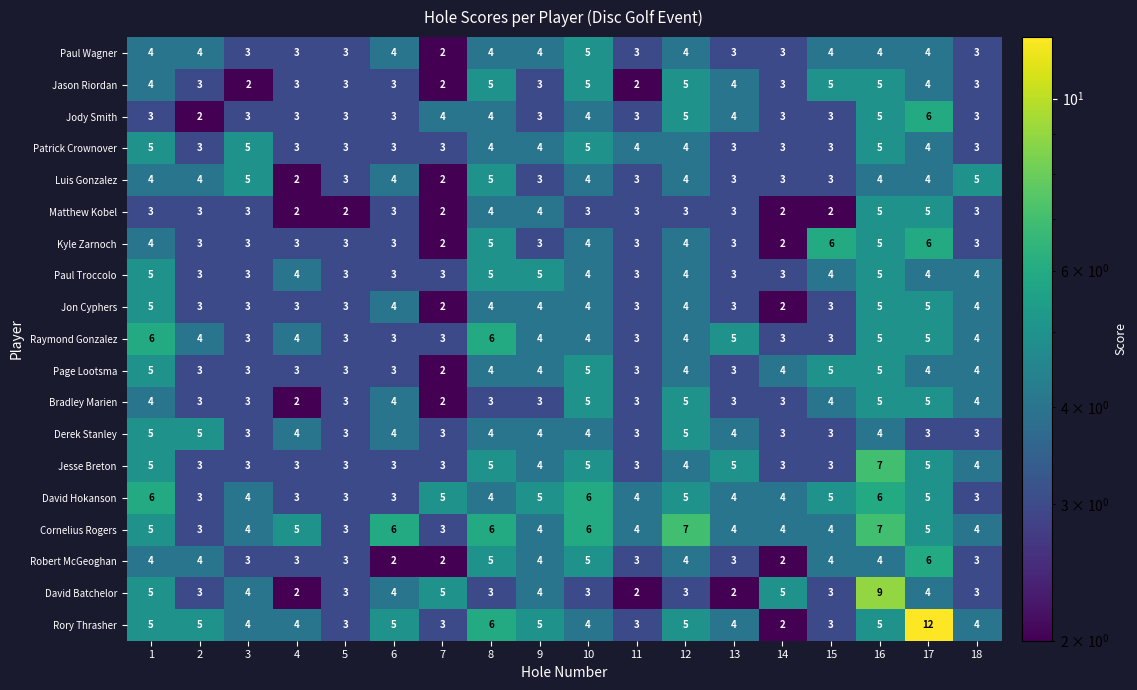

Is it true that Luis Gonzalez equals 5 at 3?

True